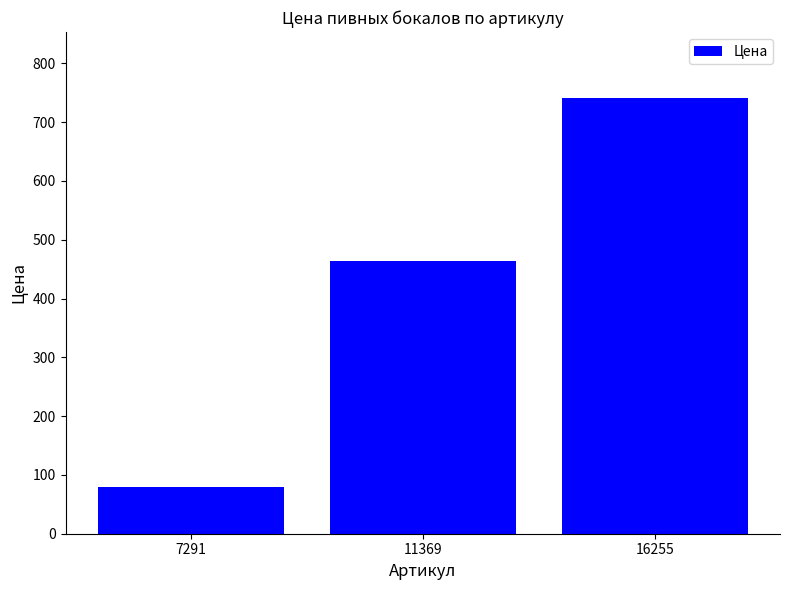

Reading right to left, what are all the values shown in this chart?

742	464	79